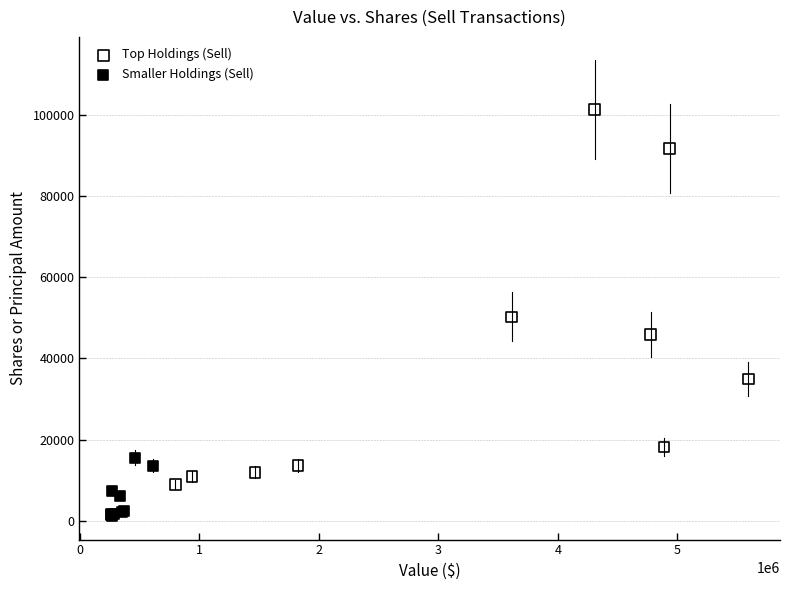

Which series contains the highest Y value?

Top Holdings (Sell)